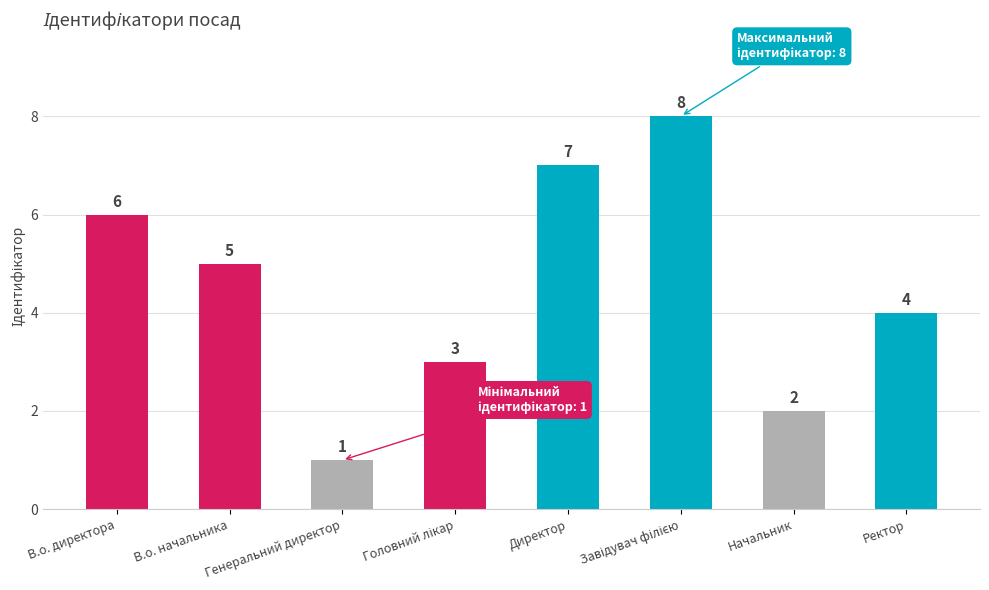

How many distinct data groups are displayed?

1